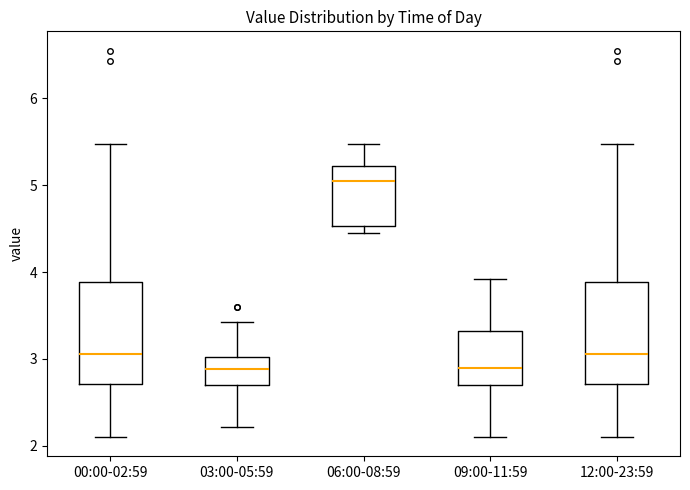

Reading left to right, read every box against the y-axis: the position of its median line, the range the box covers, and the ends of its whiskers. The values are not printed on the chart, so give them approximately, as read against the axis.

00:00-02:59: median 3.1, box 2.7 to 3.9, whiskers 2.1 to 5.5
03:00-05:59: median 2.9, box 2.7 to 3.0, whiskers 2.2 to 3.4
06:00-08:59: median 5.1, box 4.5 to 5.2, whiskers 4.5 (just below the box's lower edge) to 5.5
09:00-11:59: median 2.9, box 2.7 to 3.3, whiskers 2.1 to 3.9
12:00-23:59: median 3.1, box 2.7 to 3.9, whiskers 2.1 to 5.5